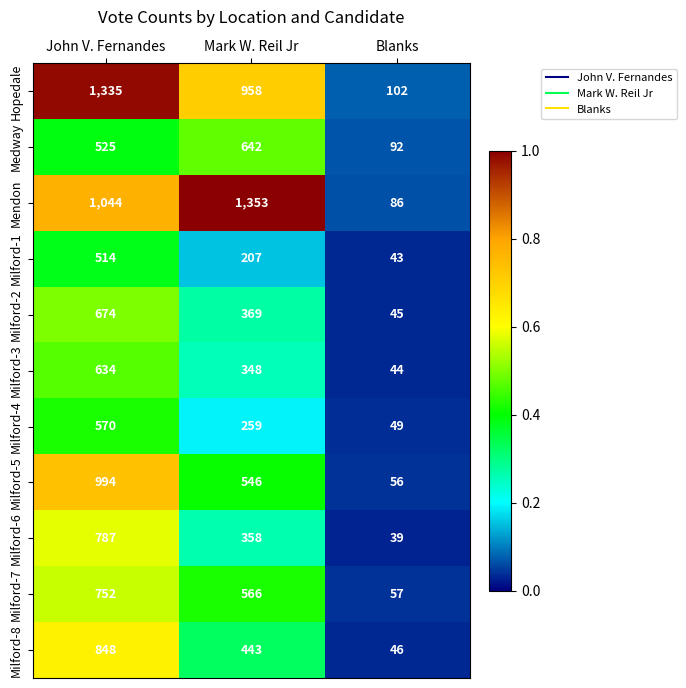

What is the total value across all series at John V. Fernandes?

8677